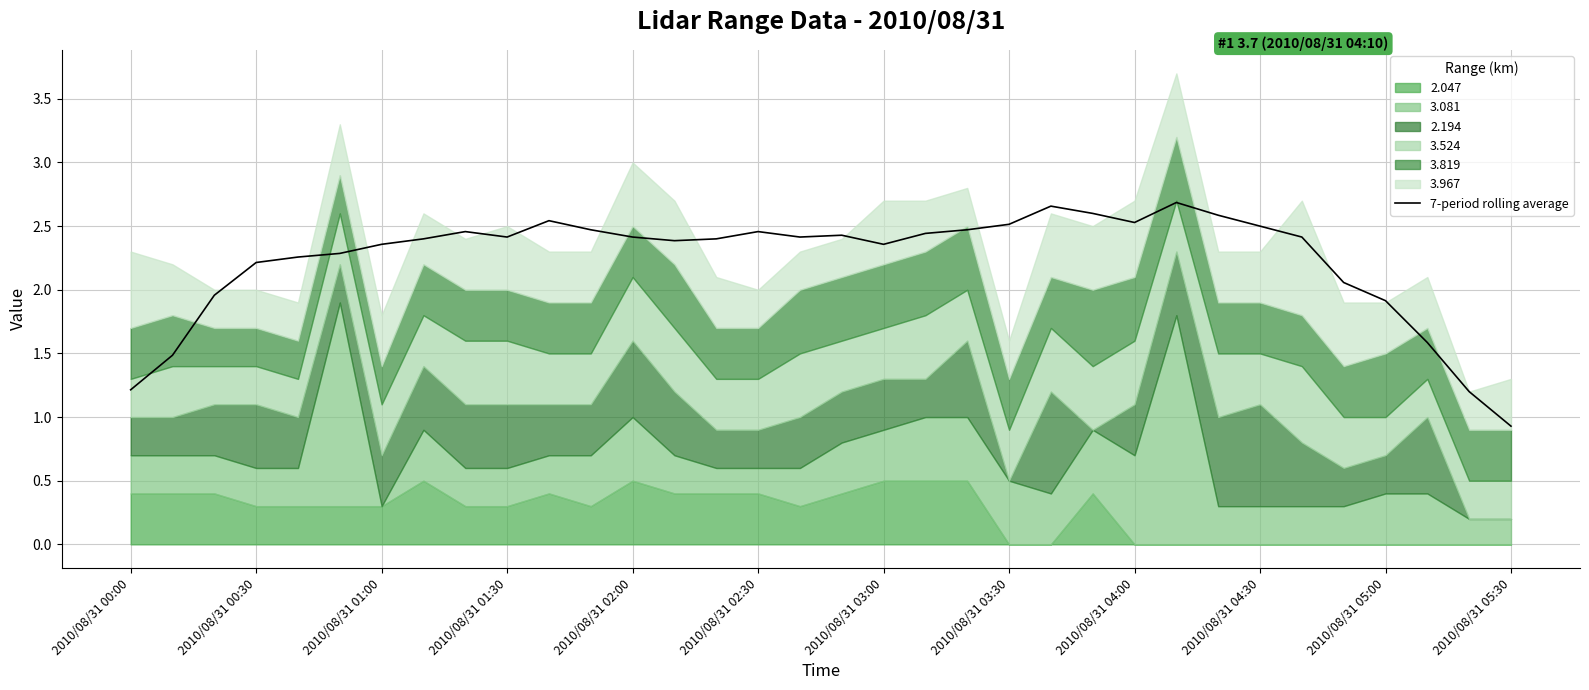

Where does the 7-period rolling average series first go above 2?

2010/08/31 00:30